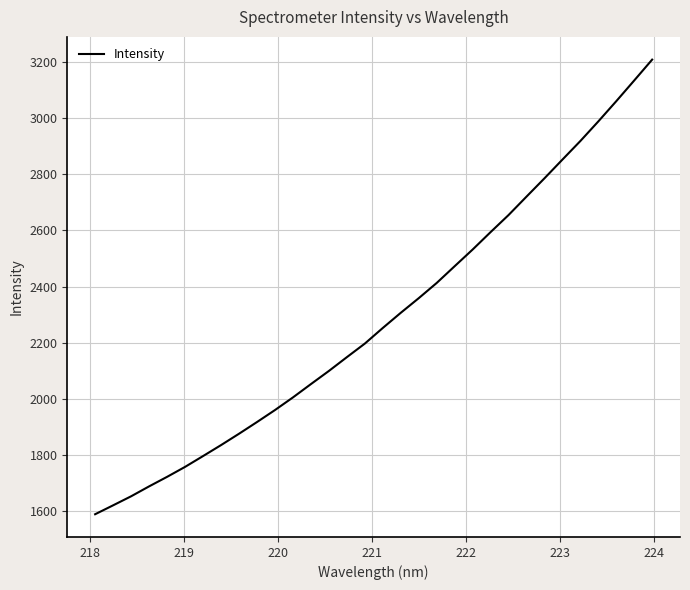

Reading left to right, list all the values displayed in this chart.

1590.1	1621.8	1653.9	1689.2	1723.1	1758.6	1797.0	1836.0	1876.4	1918.1	1960.7	2005.7	2053.1	2099.9	2148.9	2197.2	2252.8	2306.7	2358.8	2412.9	2472.5	2531.8	2593.8	2654.5	2720.0	2785.2	2851.8	2917.9	2987.6	3059.5	3133.2	3207.5